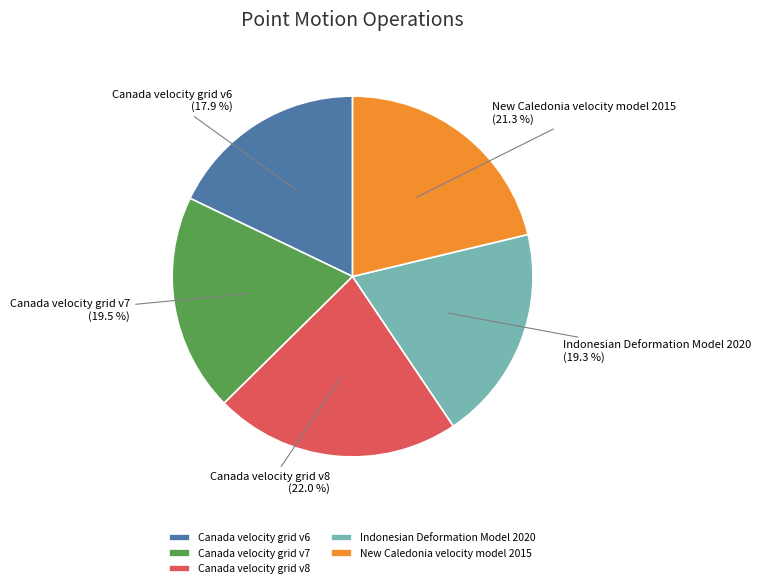

Count the number of slices in the pie.

5